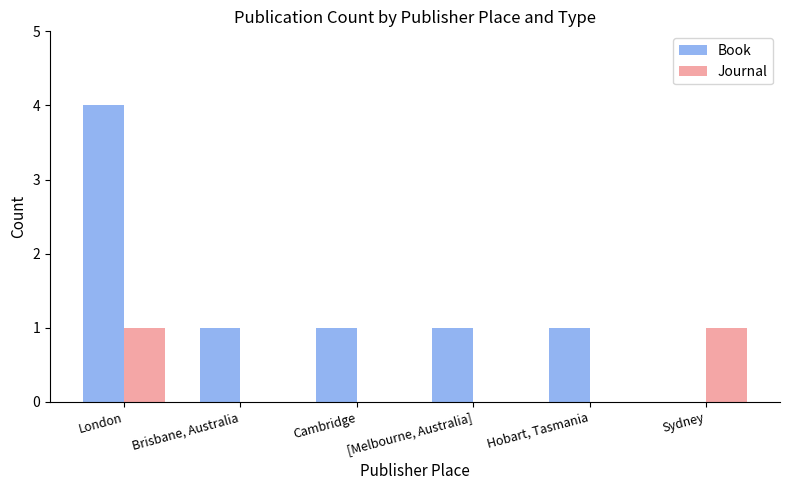

Which category has the highest value in the Book series?

London